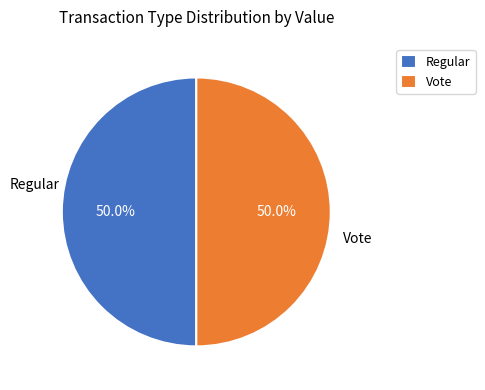

Is the sum of Vote and Regular greater than half?

Yes